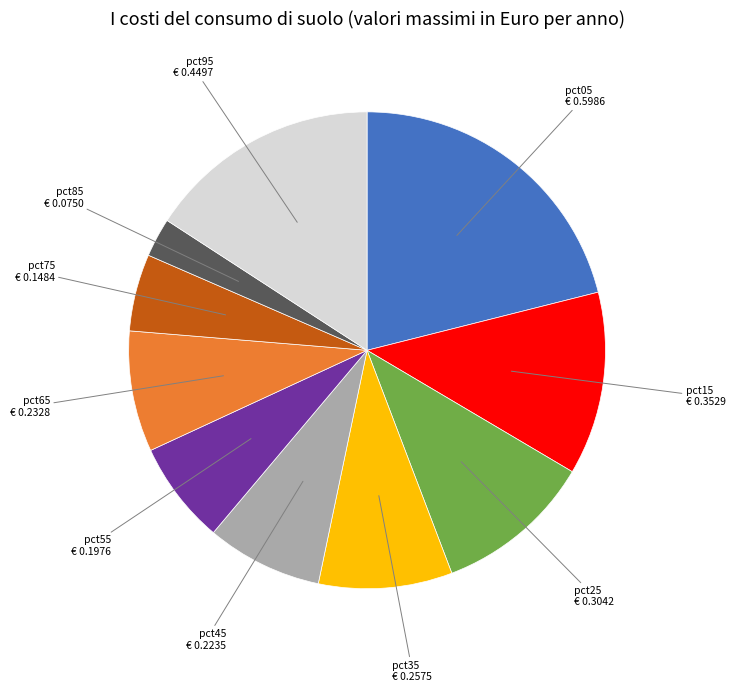

How many slices are in this pie chart?

10